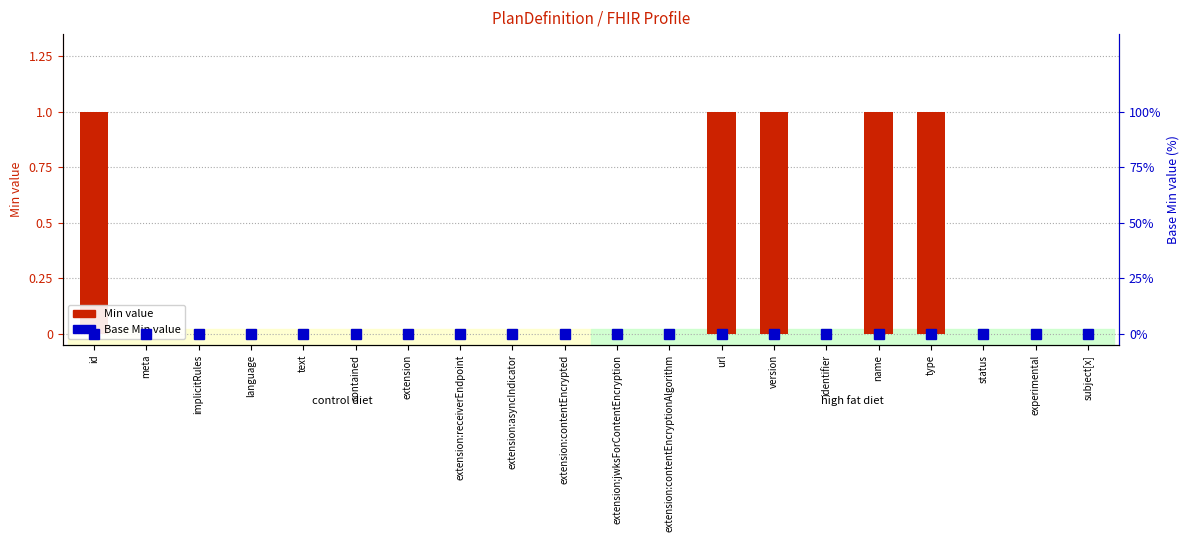

The chart shows a value of 0 at id. True or false?

False